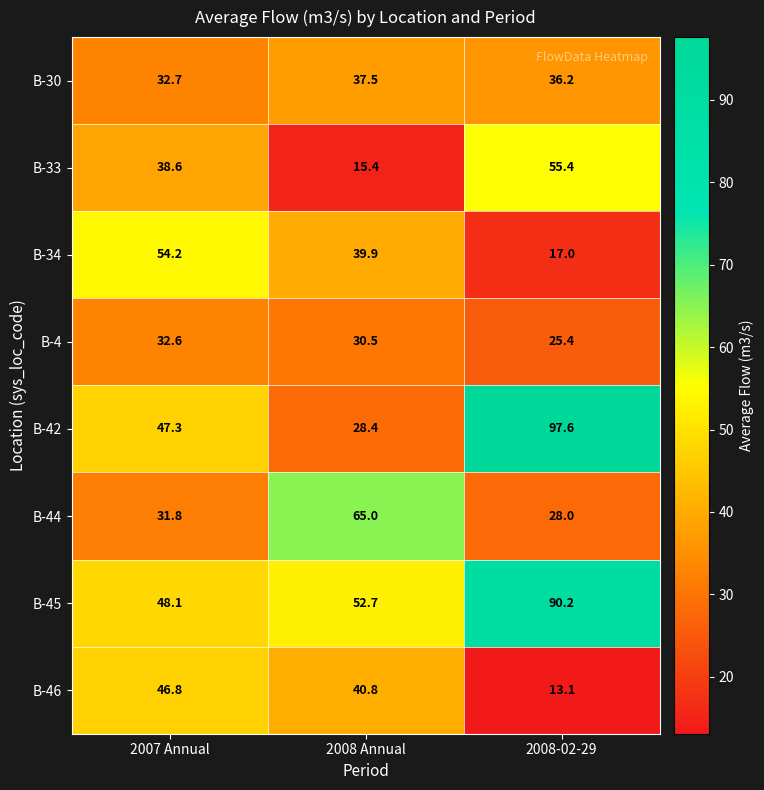

Rank the categories by B-4 value from highest to lowest.

2007 Annual, 2008 Annual, 2008-02-29